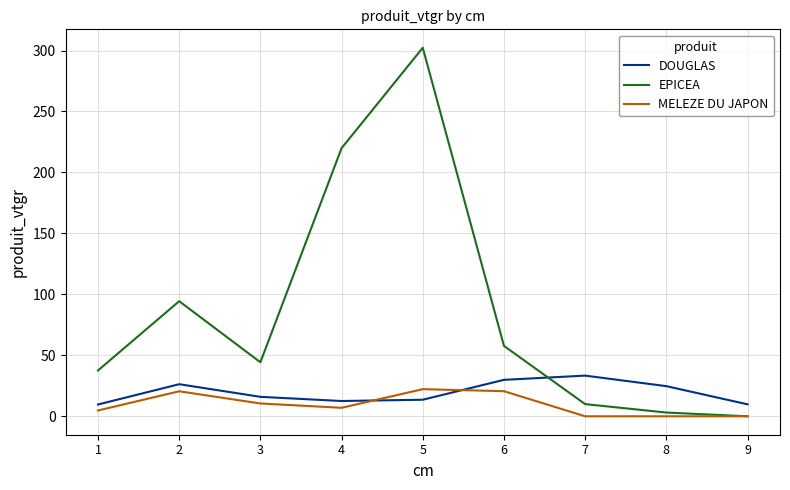

The value of DOUGLAS at 7 is 57.1. True or false?

False